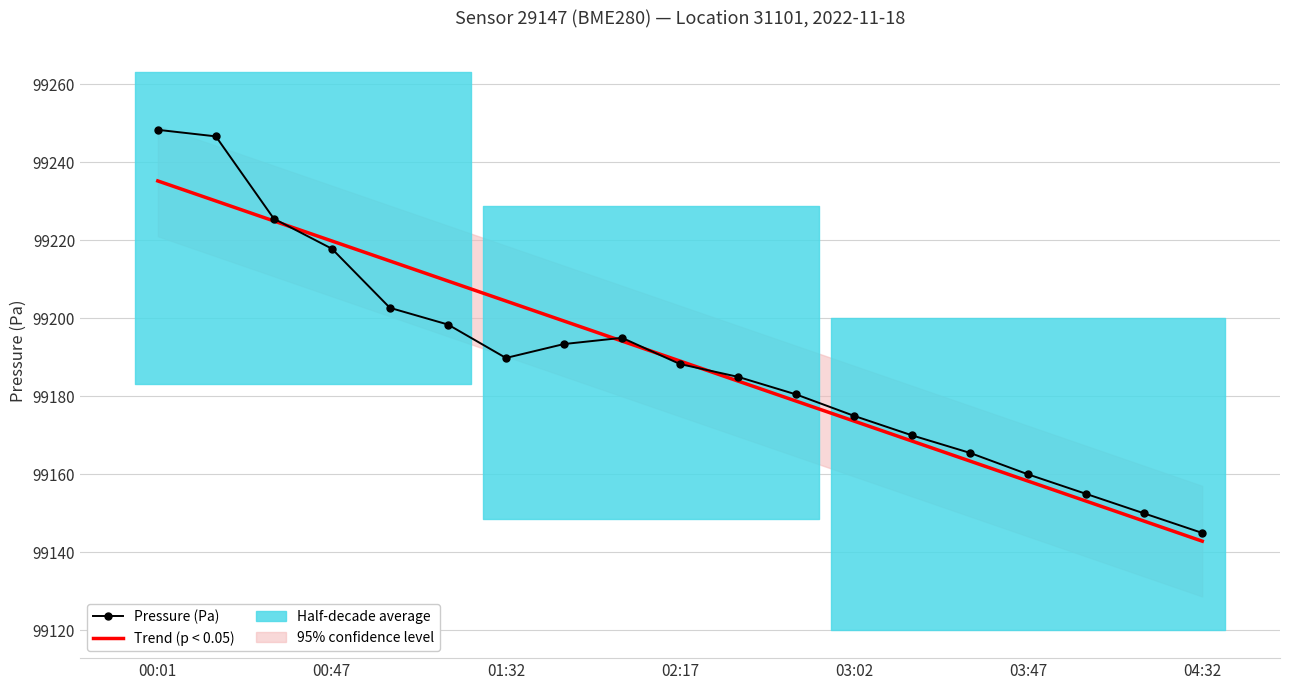

Reading left to right, extract all data points from this chart.

Trend (p < 0.05): 99235.2	99230.1	99225.0	99219.8	99214.7	99209.6	99204.4	99199.3	99194.2	99189.0	99183.9	99178.8	99173.7	99168.5	99163.4	99158.3	99153.1	99148.0	99142.9
Pressure (Pa): 99248.3	99246.6	99225.5	99217.8	99202.7	99198.4	99189.8	99193.4	99195.0	99188.3	99185.0	99180.5	99175.0	99170.0	99165.5	99160.0	99155.0	99150.0	99145.0